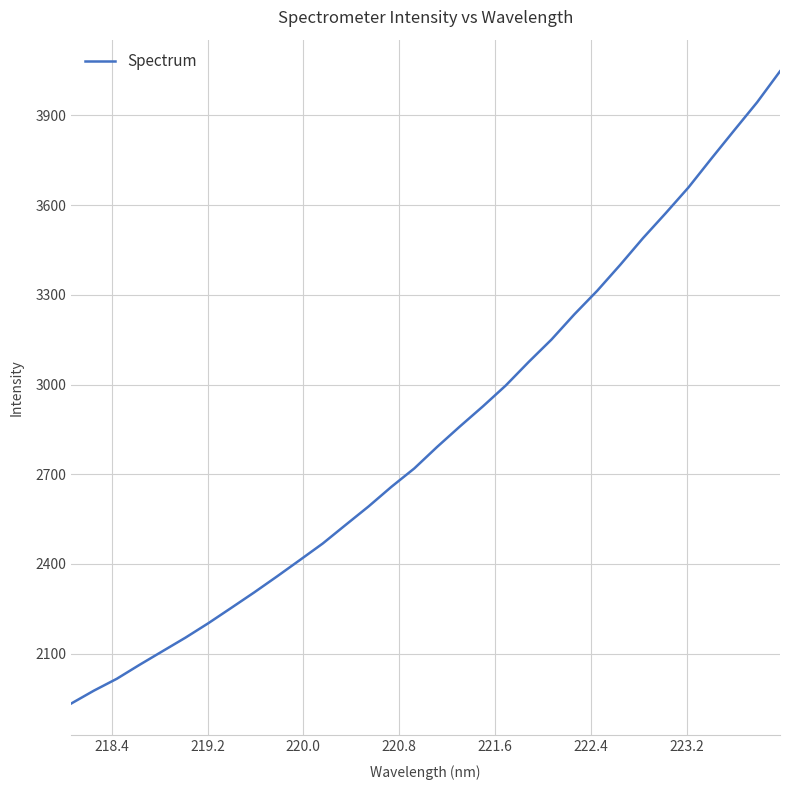

What is the maximum value shown in the chart?

4047.6